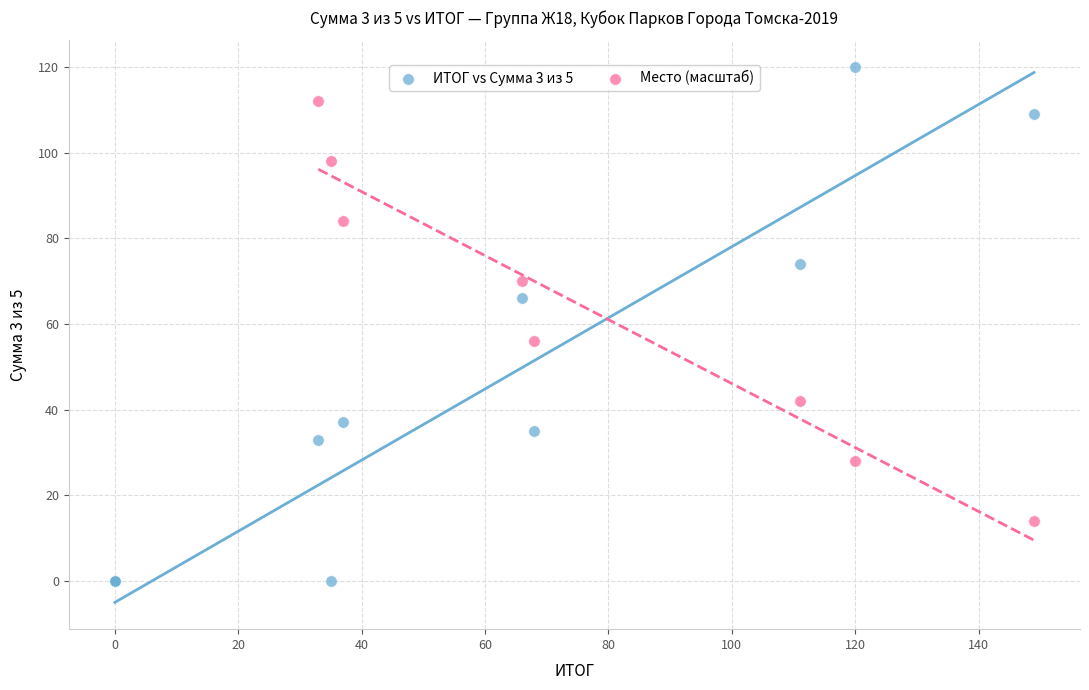

Which series reaches the maximum Y coordinate?

ИТОГ vs Сумма 3 из 5